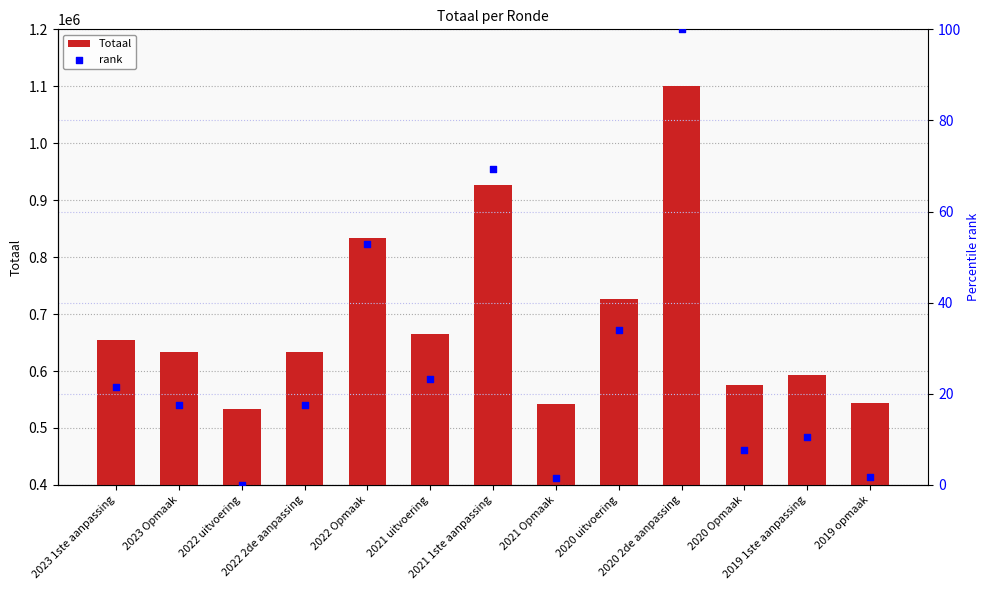

Which series reaches the maximum Y coordinate?

Totaal